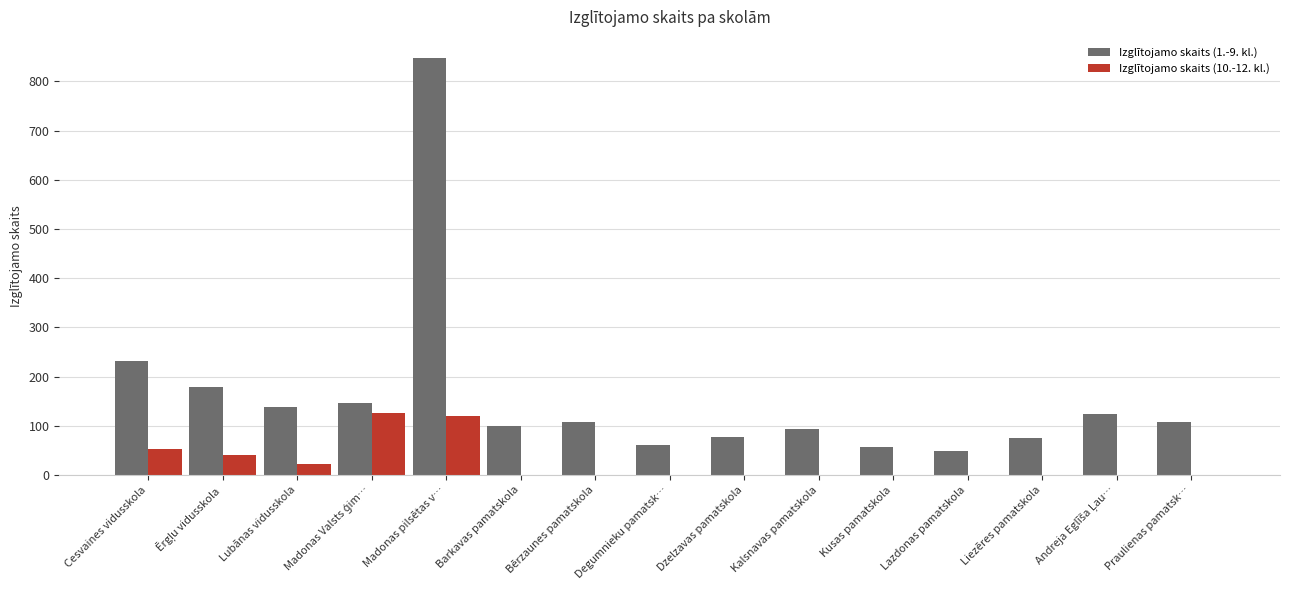

What is the greatest value displayed?

848